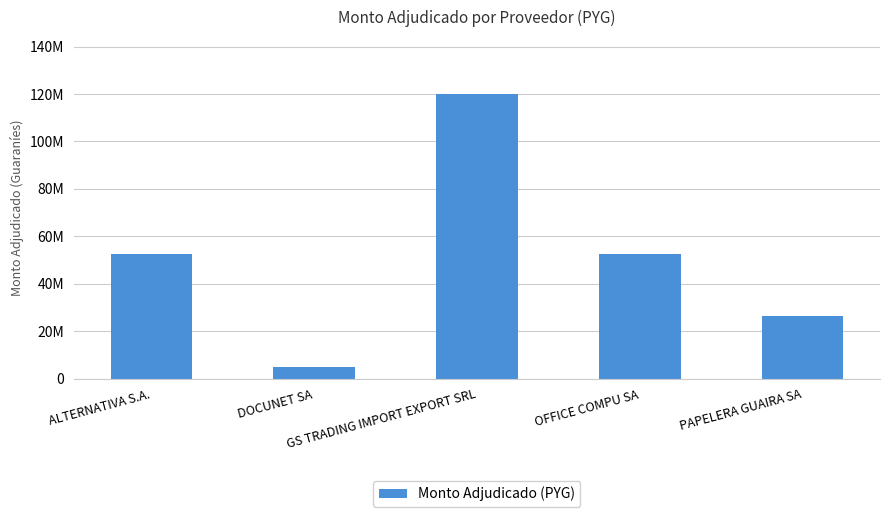

How many bars are there in total?

5